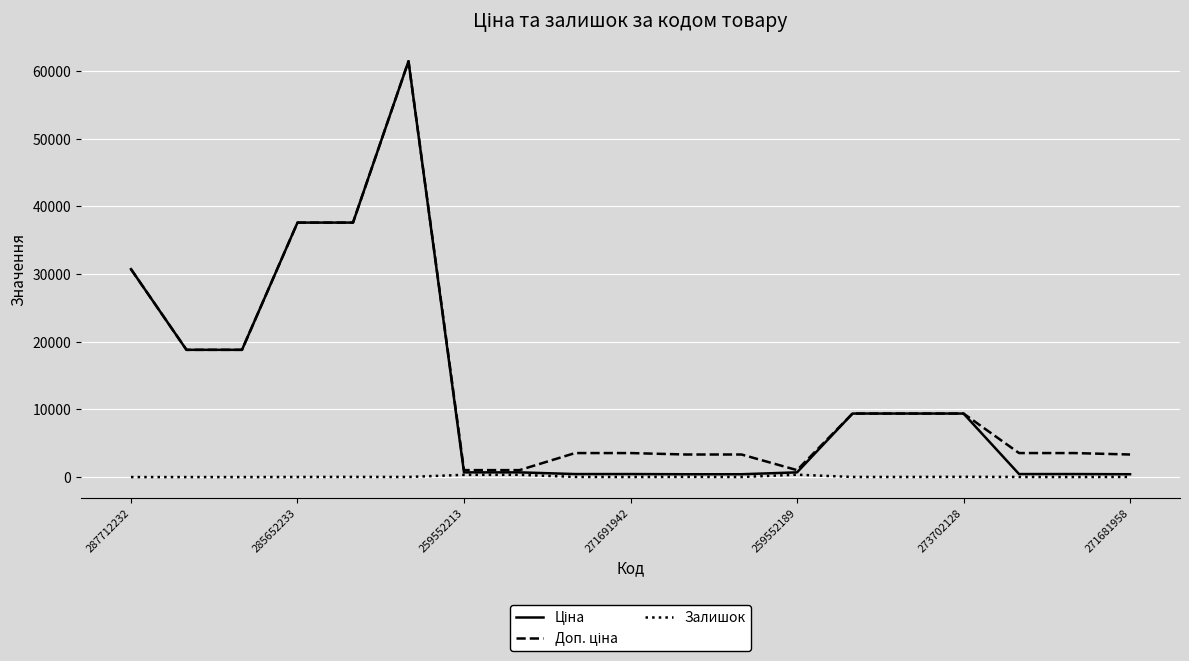

Which category has the lowest value across all series?

287712232